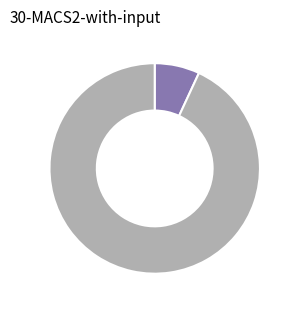

Is there a majority slice in this chart?

Yes